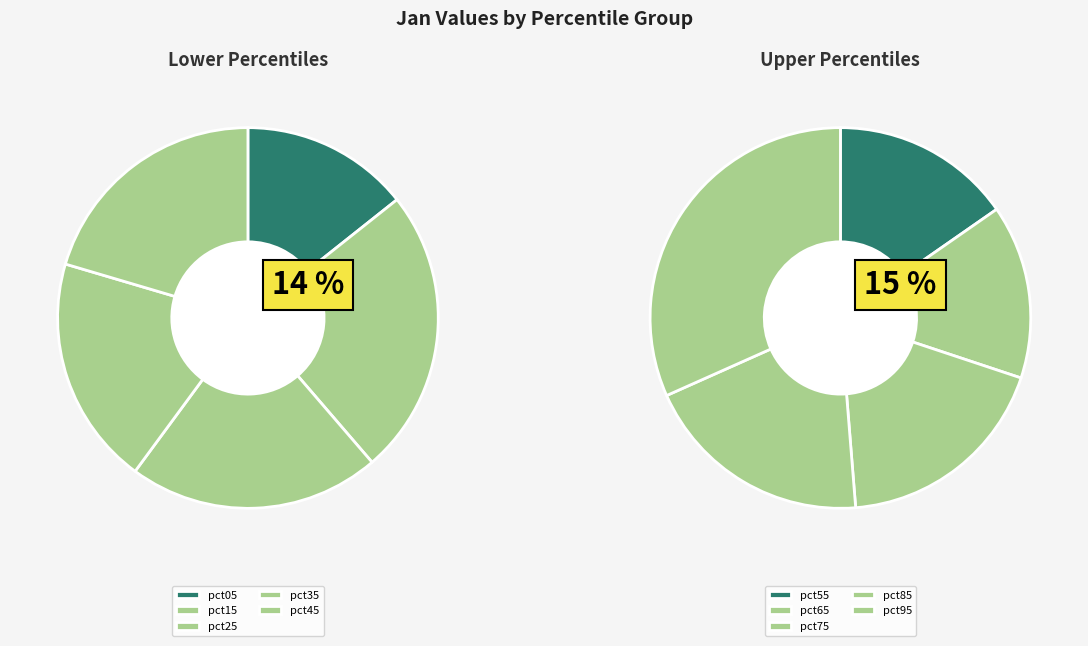

What is the largest slice in the pie chart?

pct95